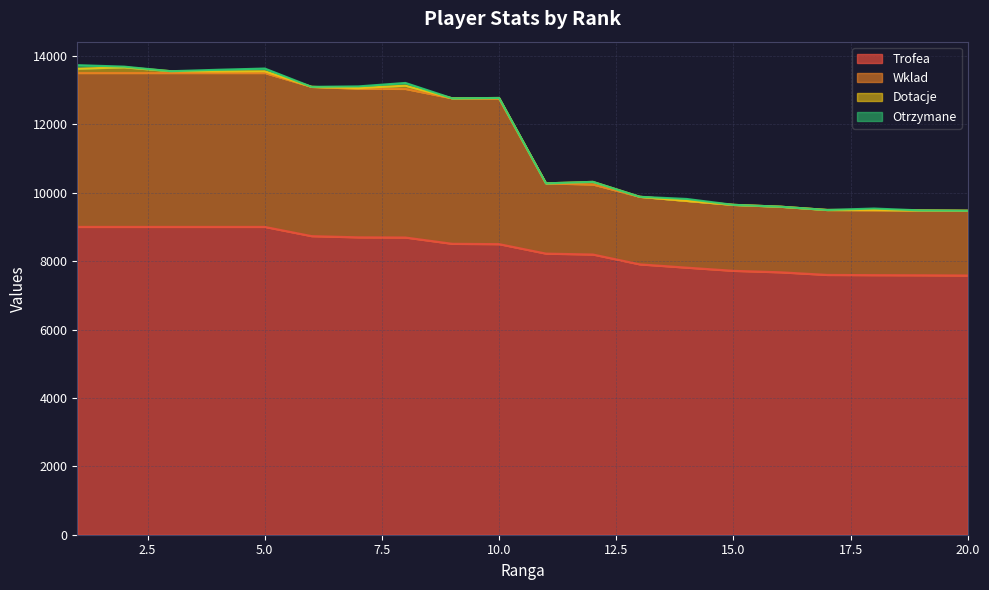

How many lines are shown in the chart?

4